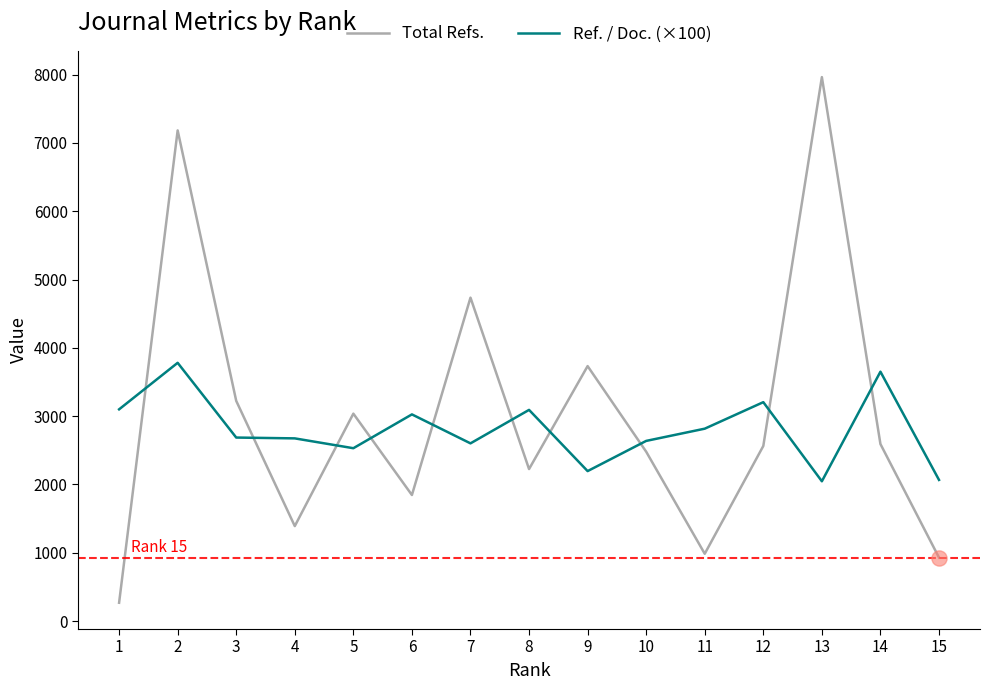

Between 1 and 13, which series saw the biggest shift?

Total Refs.